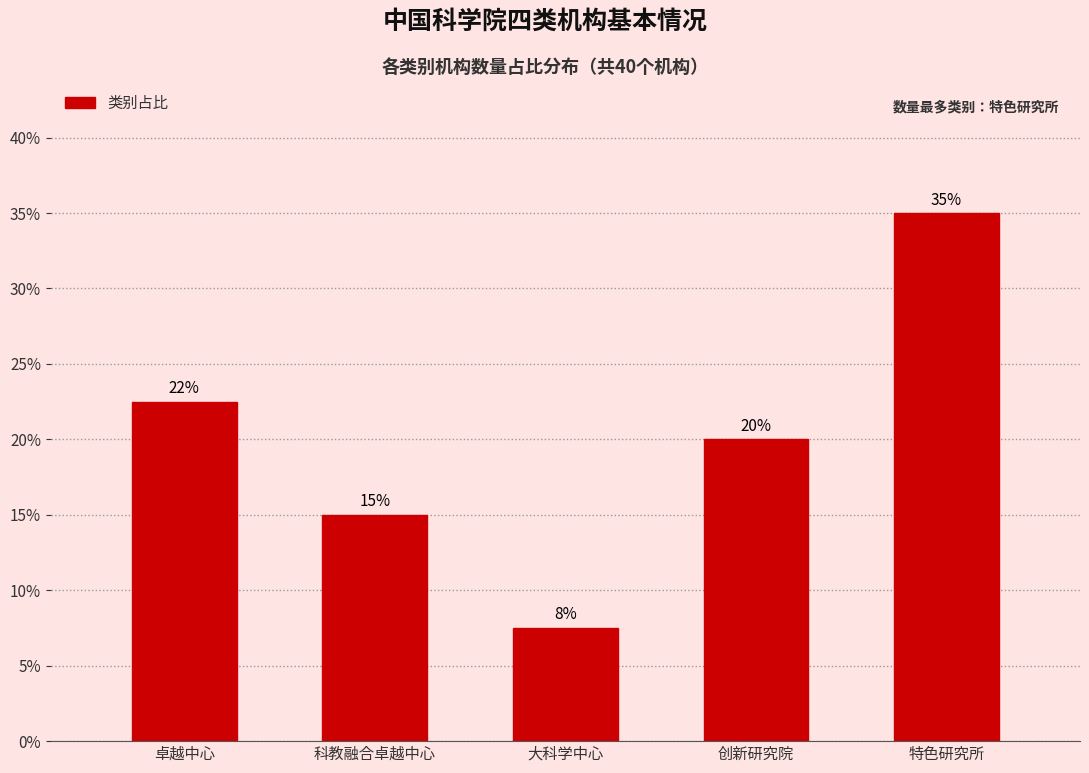

What is the label of the 5th bar from the right?

卓越中心